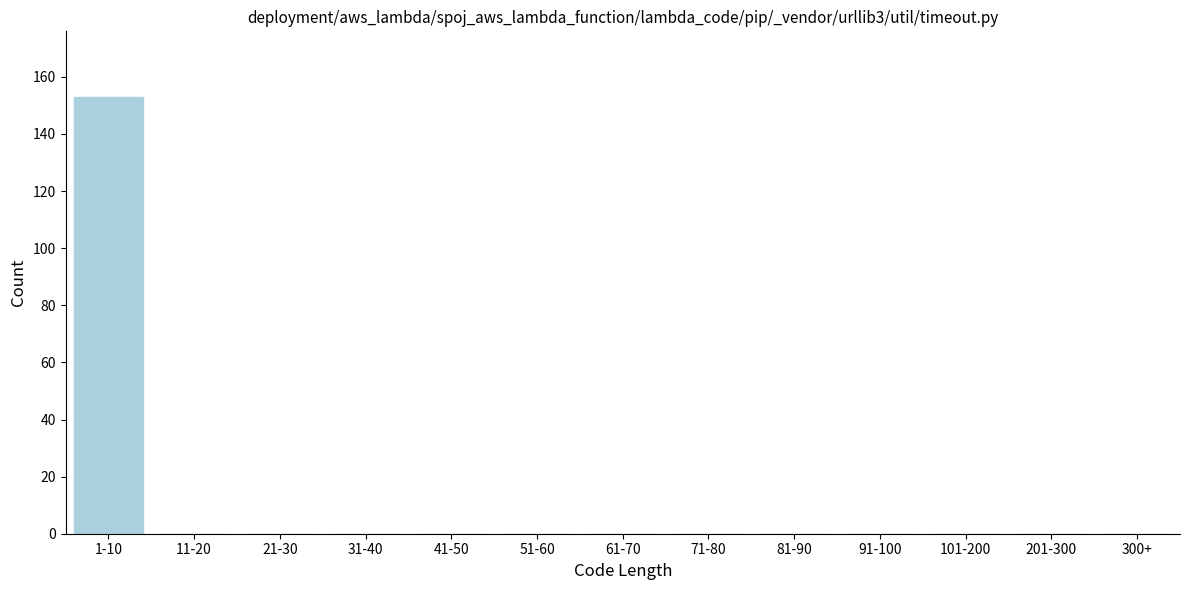

Reading left to right, extract all data points from this chart.

1-10=153	11-20=0	21-30=0	31-40=0	41-50=0	51-60=0	61-70=0	71-80=0	81-90=0	91-100=0	101-200=0	201-300=0	300+=0